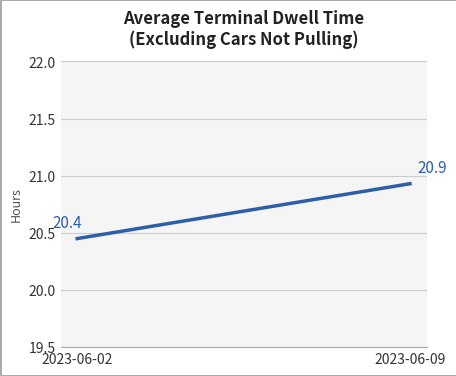

At which label is the value closest to 20?

2023-06-02